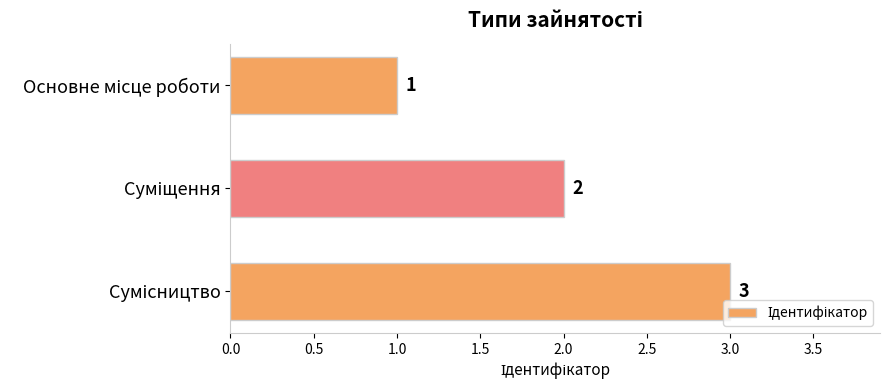

What is the greatest value displayed?

3